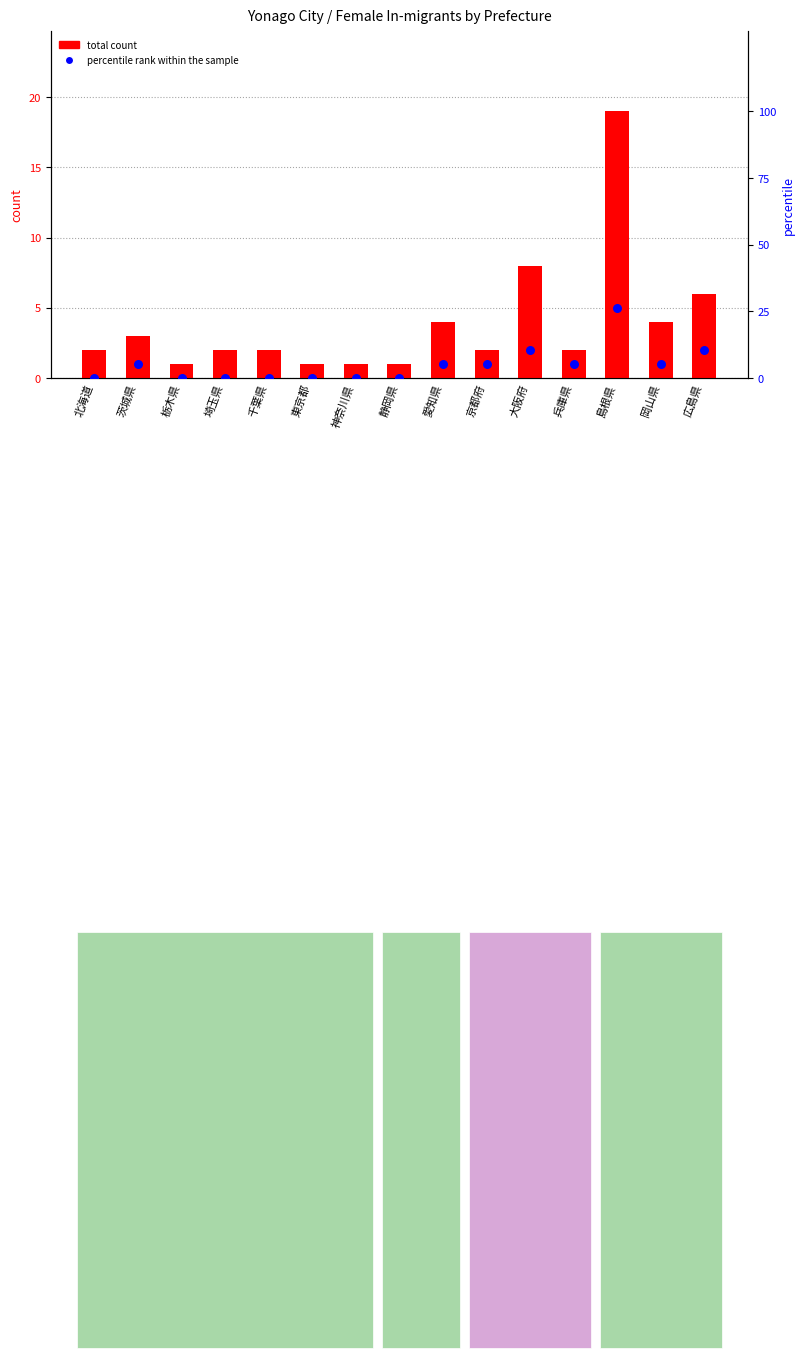

At which category is the sum across all series the highest?

島根県